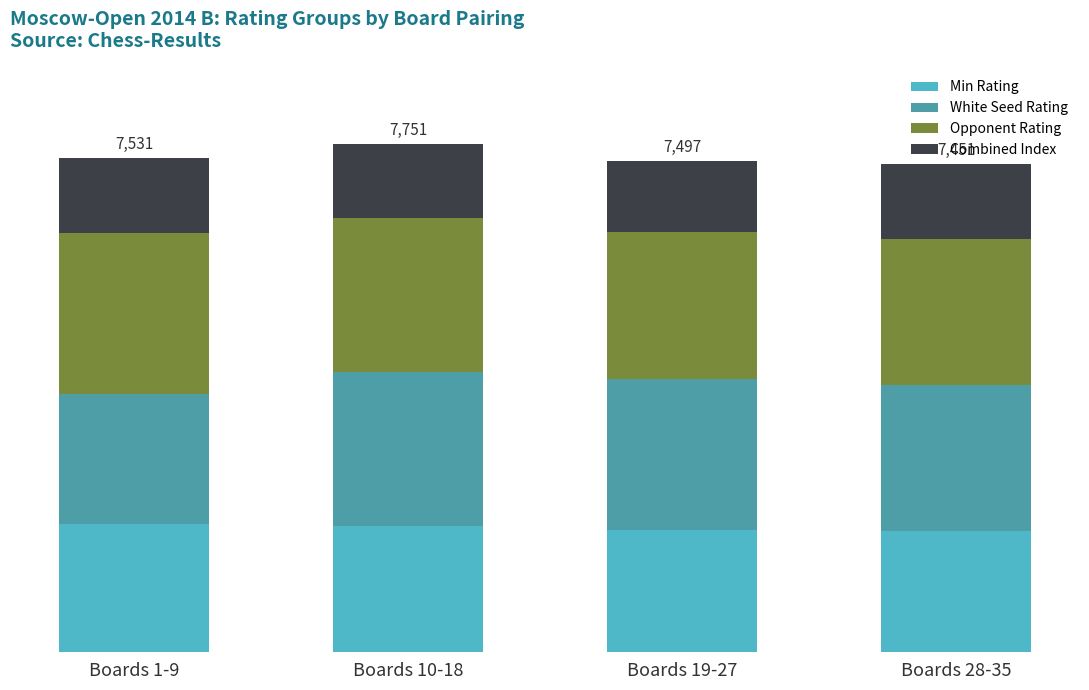

Does the chart contain stacked bars?

Yes